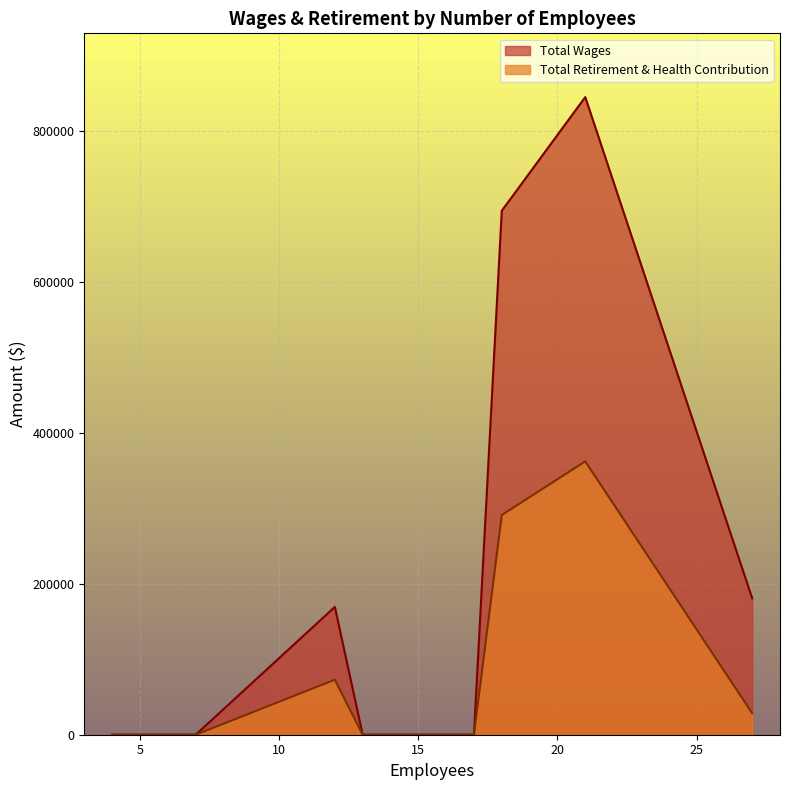

What is the difference between the maximum and minimum values in the Total Retirement & Health Contribution series?

361988